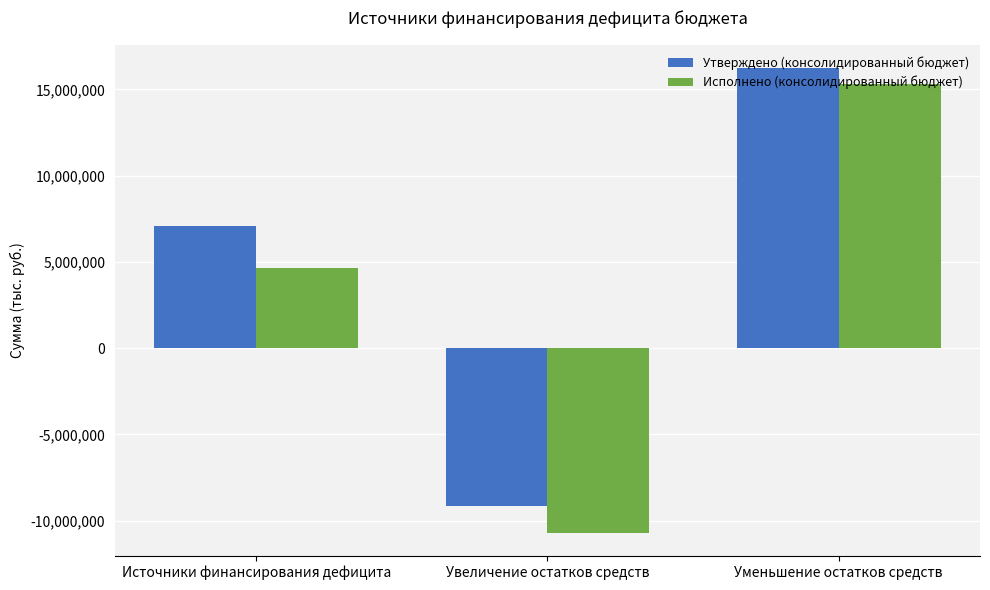

What are all the series names shown in the legend?

Утверждено (консолидированный бюджет), Исполнено (консолидированный бюджет)